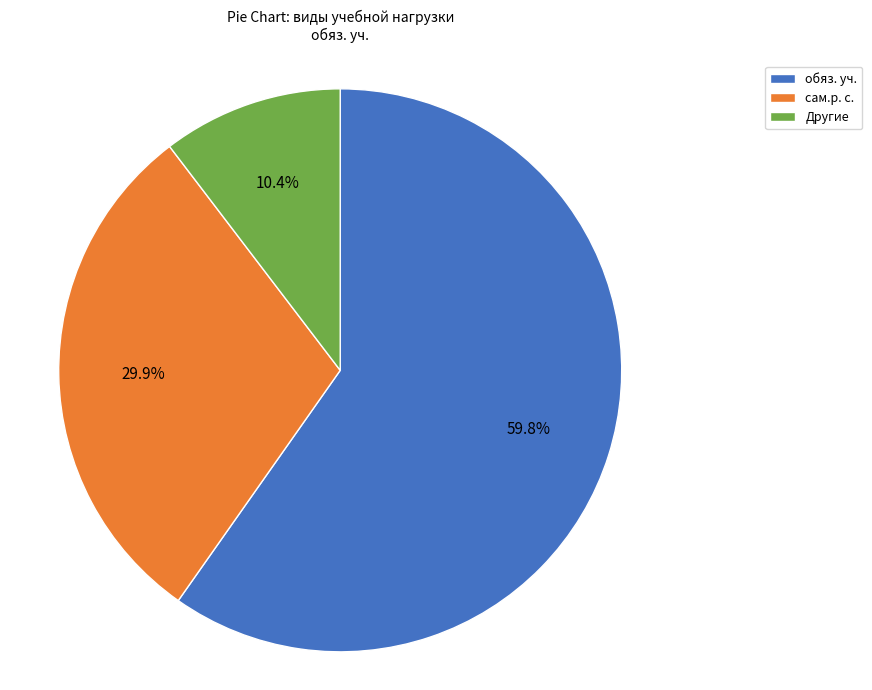

Rank the categories by value from lowest to highest.

Другие, сам.р. с., обяз. уч.